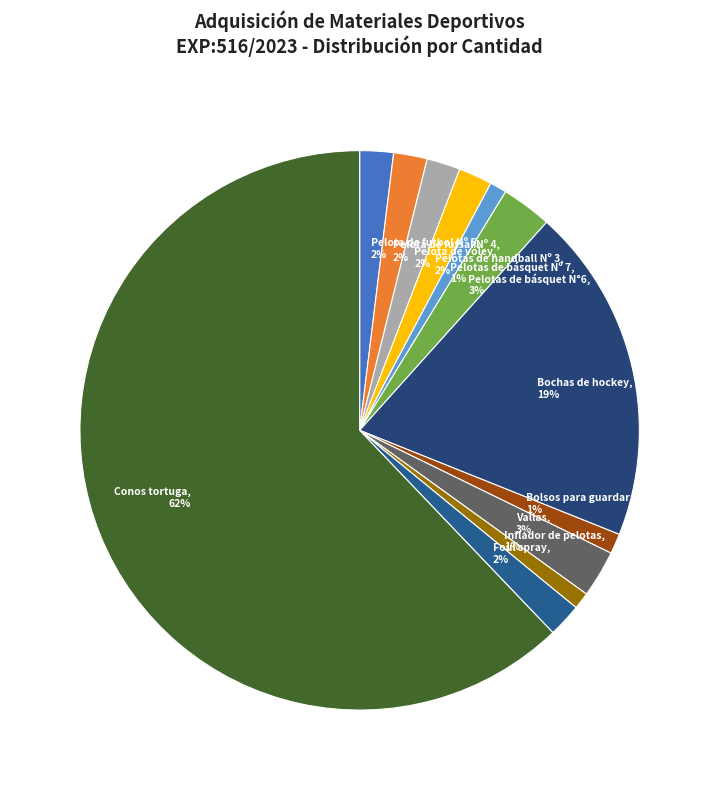

Do Bolsos para guardar materiales, 1% and Vallas, 3% together represent more than half of the pie?

No